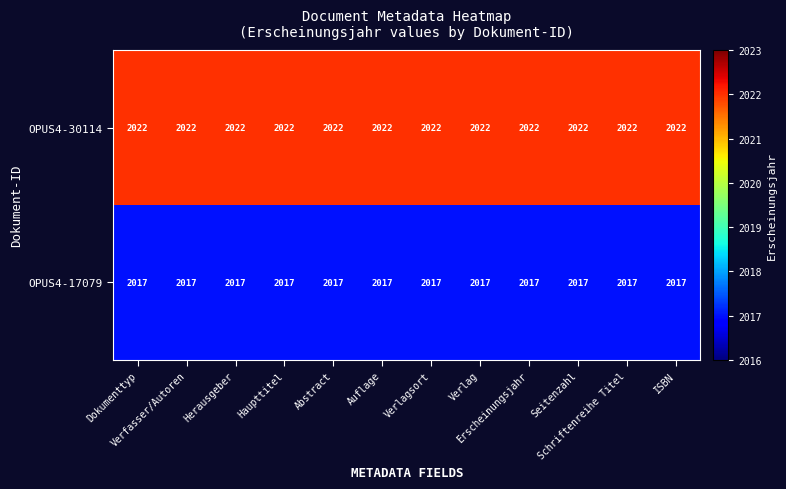

What is the spread (max minus min) of values at Verfasser/Autoren?

5